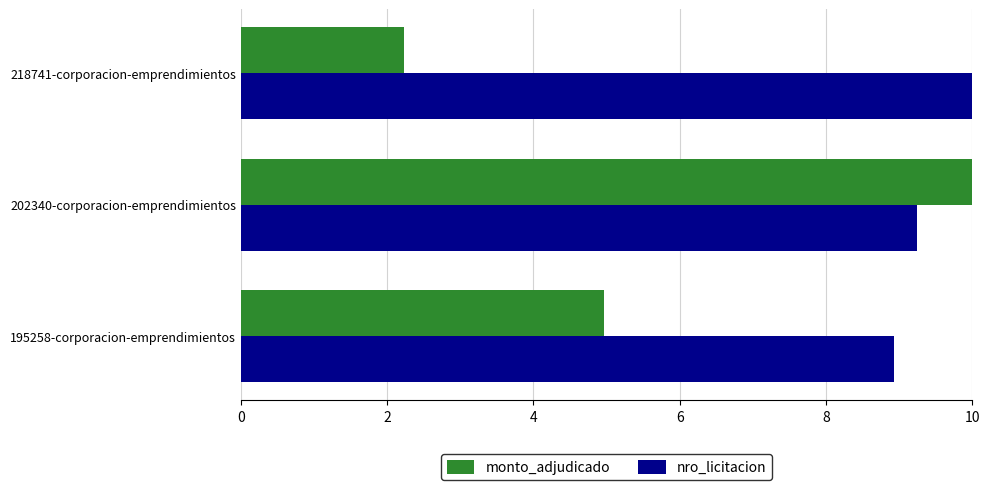

Rank the series at 202340-corporacion-emprendimientos from highest to lowest value.

monto_adjudicado, nro_licitacion